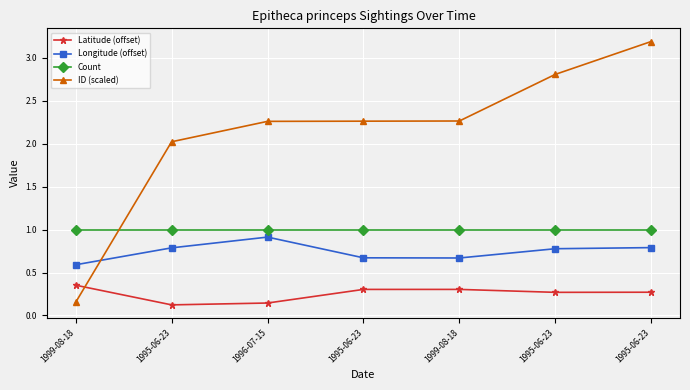

How many distinct data groups are displayed?

4